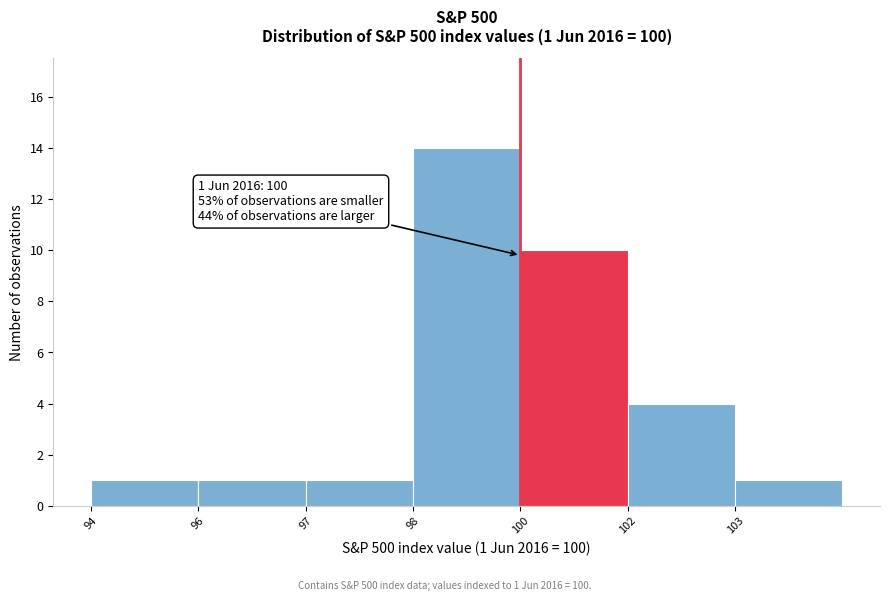

Reading left to right, transcribe all the data shown in this chart.

1	1	1	14	10	4	1